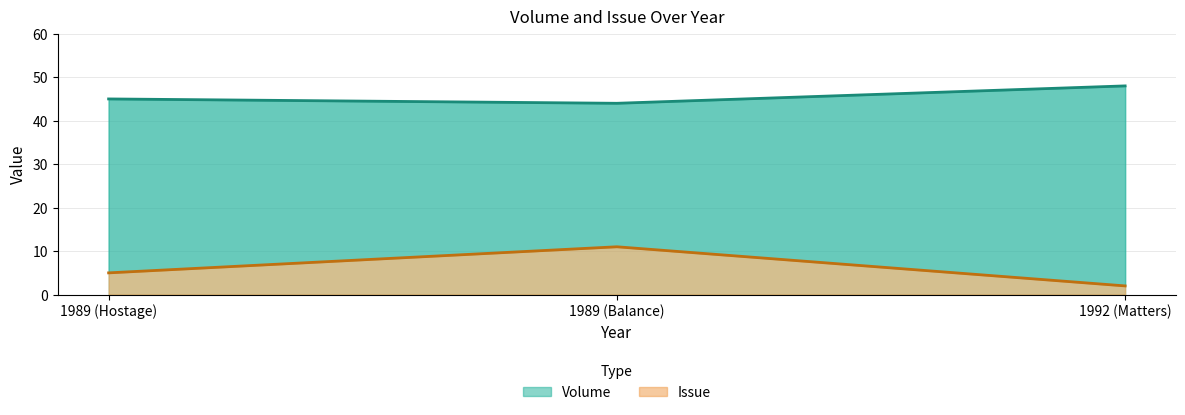

At how many categories does at least one series exceed 9?

3